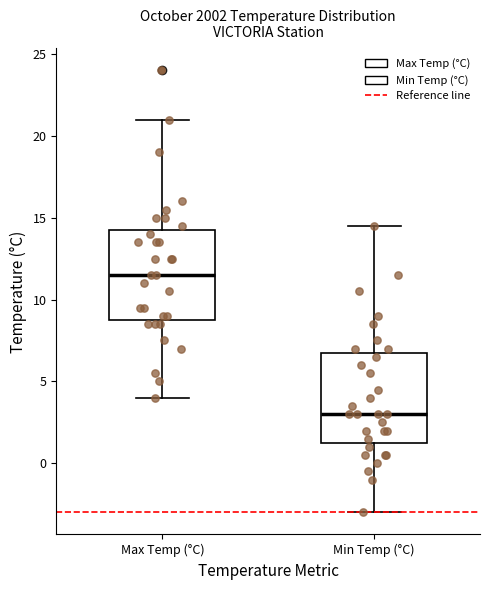

Reading left to right, transcribe this box plot: for each box, give where its median line is, the range the box spans, and where its two whiskers end, as read against the y-axis. The values are not printed on the chart, so give them approximately, as read against the axis.

Max Temp (°C): median 11.5, box 9.0 to 14.5, whiskers 4.0 to 21.0
Min Temp (°C): median 3.0, box 1.5 to 7.0, whiskers -3.0 to 14.5